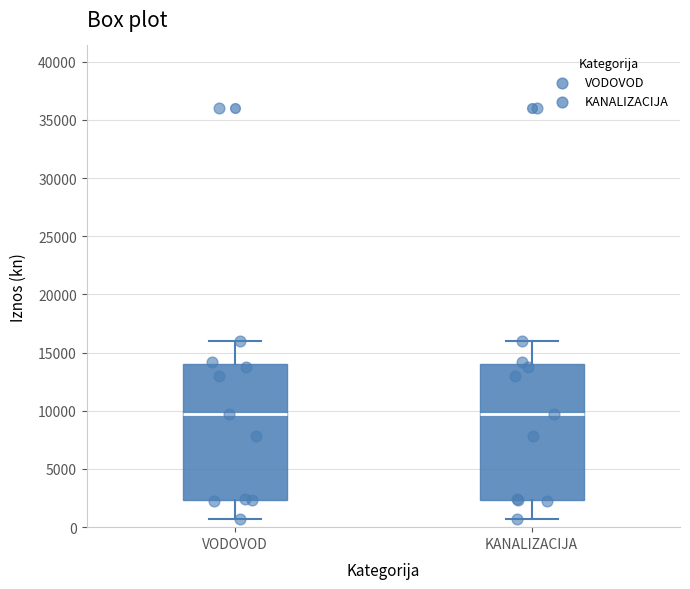

Reading left to right, read every box against the y-axis: the position of its median line, the range the box covers, and the ends of its whiskers. The values are not printed on the chart, so give them approximately, as read against the axis.

VODOVOD: median 10000, box 2500 to 14000, whiskers 500 to 16000
KANALIZACIJA: median 10000, box 2500 to 14000, whiskers 500 to 16000